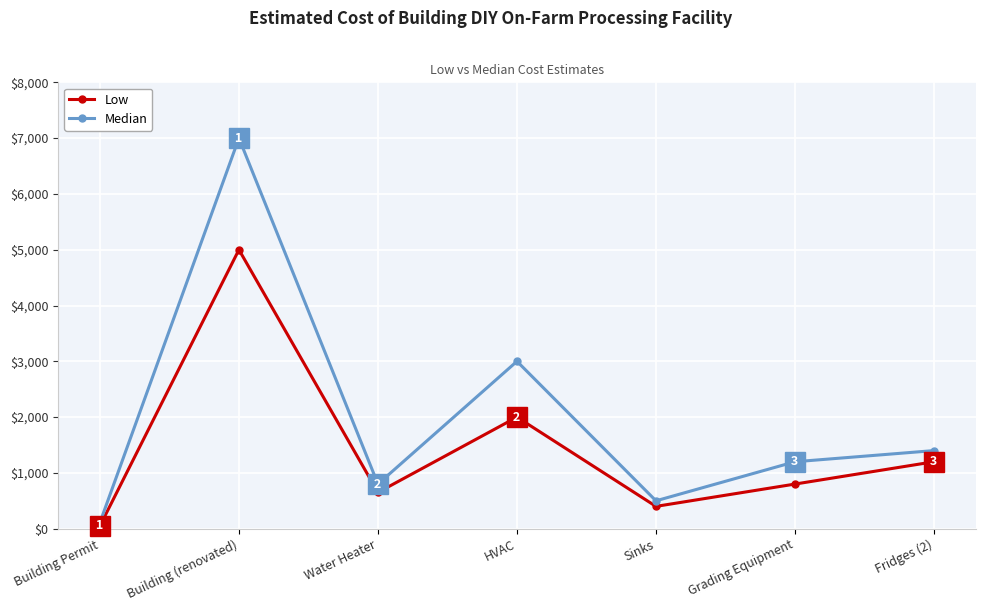

What is the label of the 3rd point from the right?

Sinks